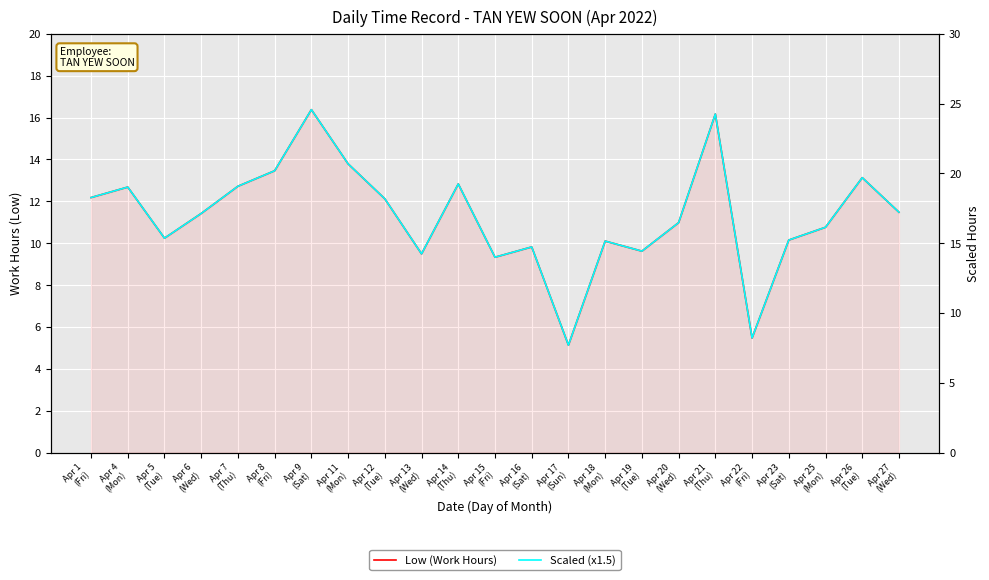

Where is the first local minimum for Low (Work Hours)?

Apr 5
(Tue)